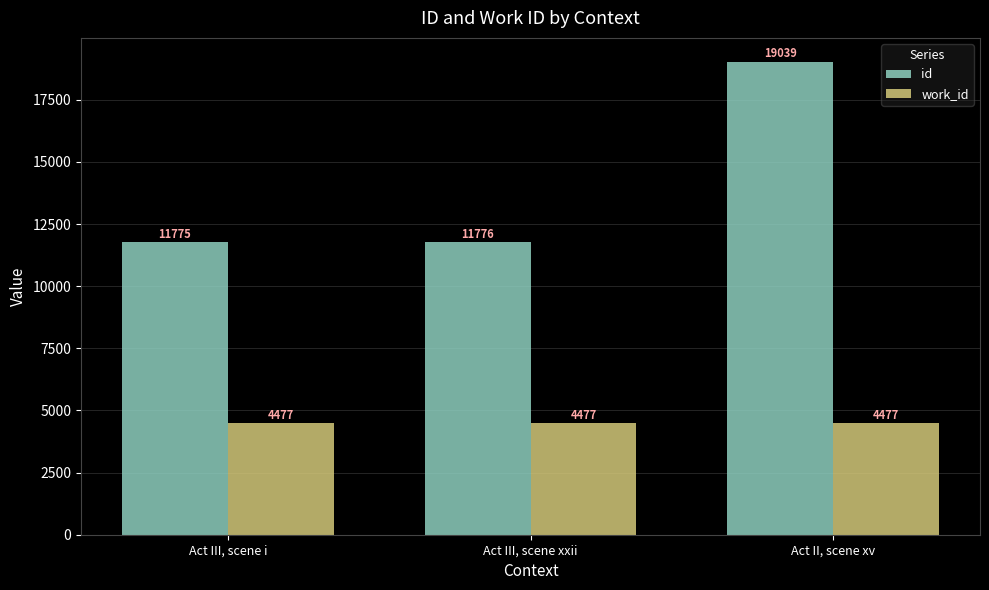

Reading right to left, transcribe all the data shown in this chart.

id: 19039	11776	11775
work_id: 4477	4477	4477